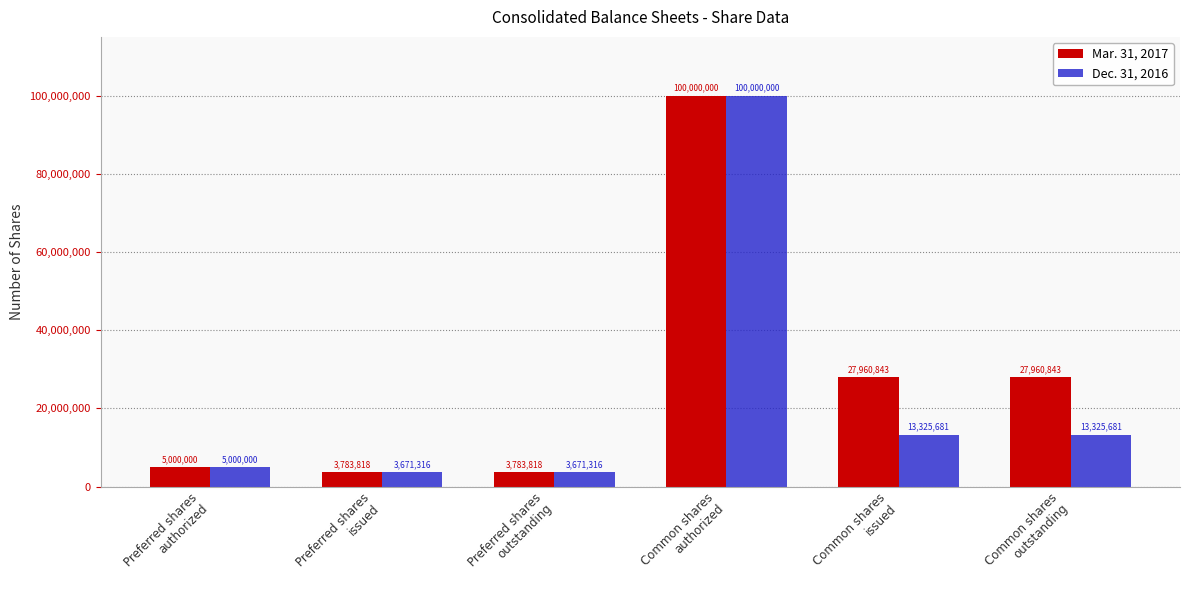

The Mar. 31, 2017 series shows 48700204 at Common shares
outstanding. True or false?

False